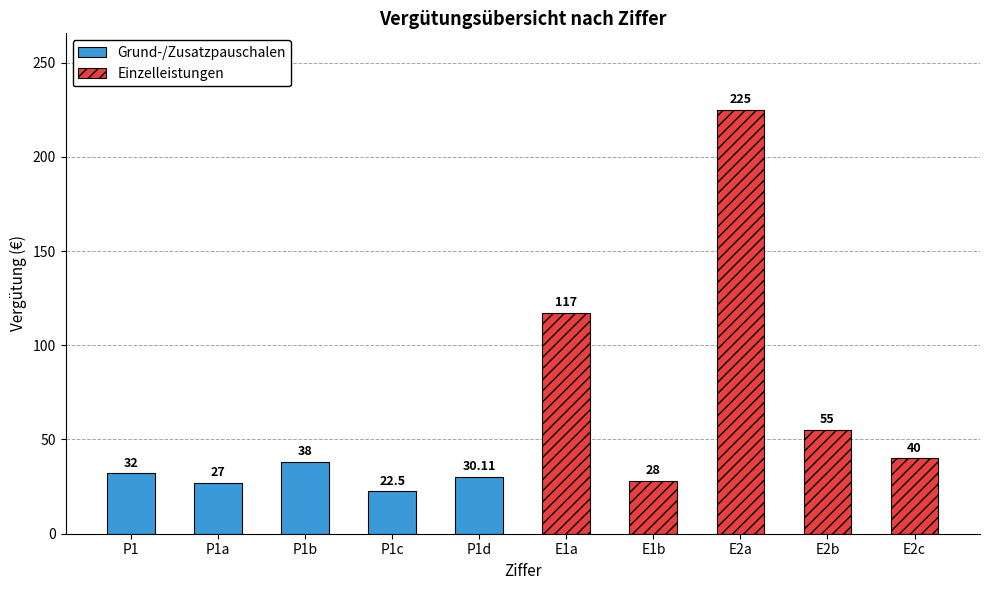

What is the minimum value for Grund-/Zusatzpauschalen?

22.5